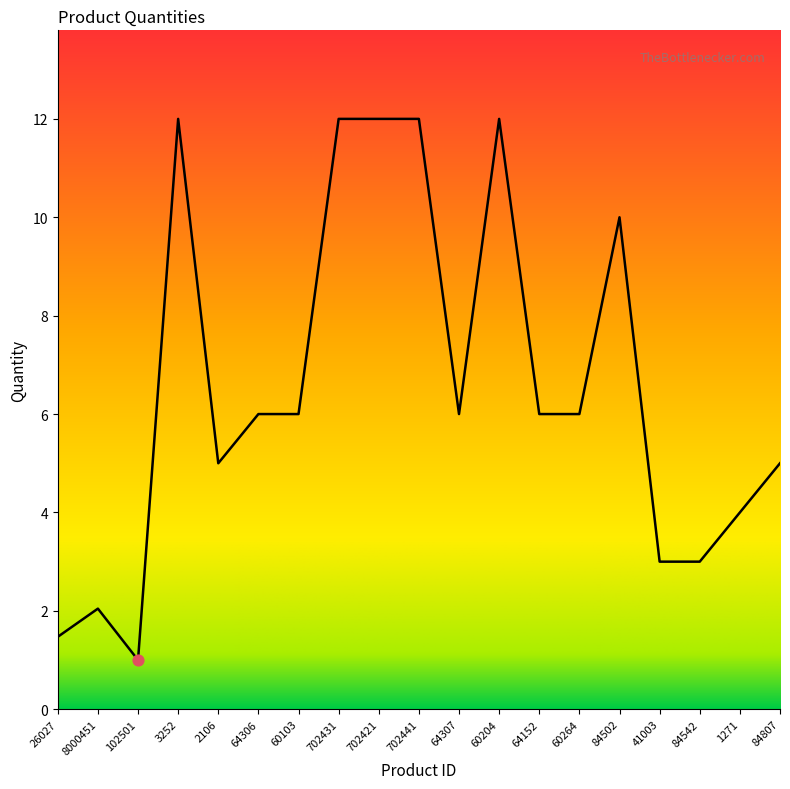

What is the change in value from 8000451 to 702431?

+10.0